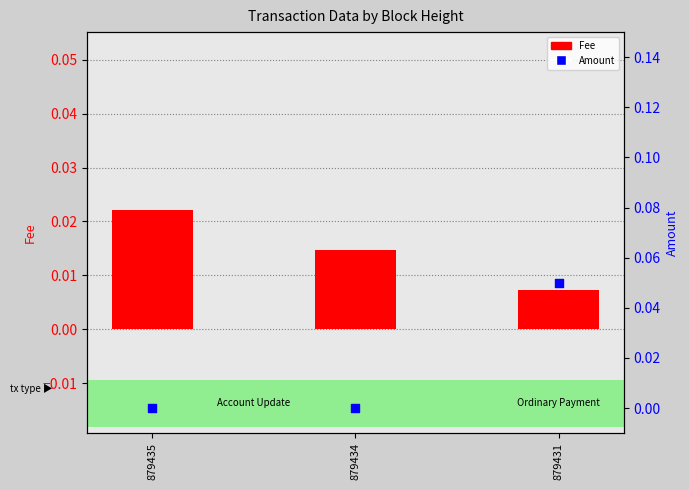

Which series has the largest Y range (max minus min)?

Amount